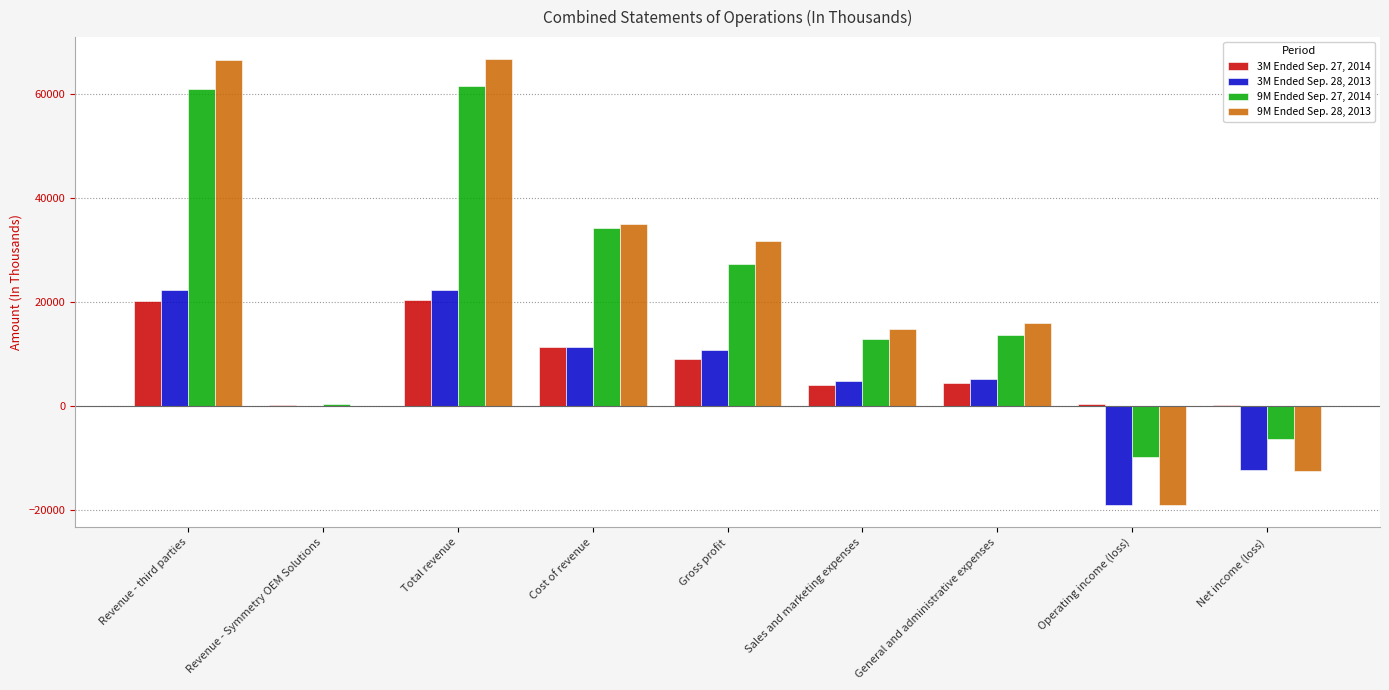

What is the total value across all series at Revenue - third parties?

170118